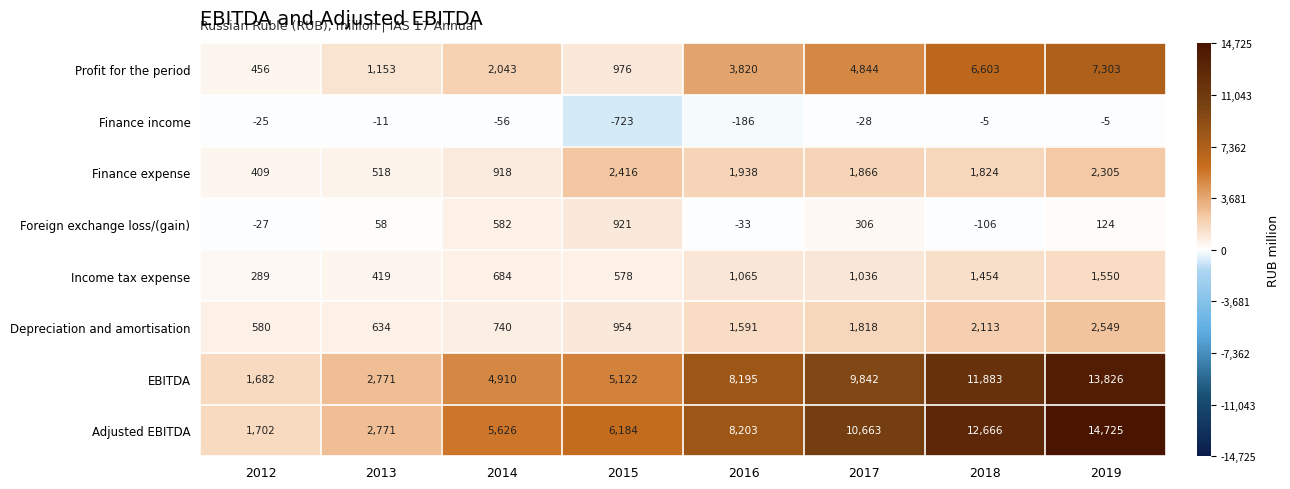

What is the difference between the Adjusted EBITDA values at 2016 and 2014?

2577